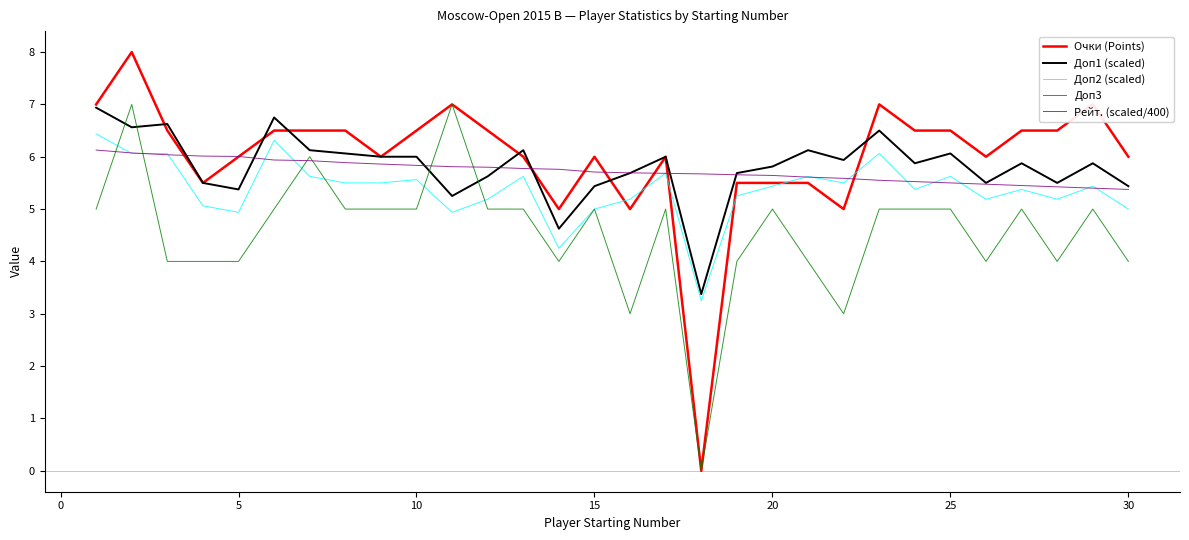

What is the highest value of the Рейт. (scaled/400) series?

6.1